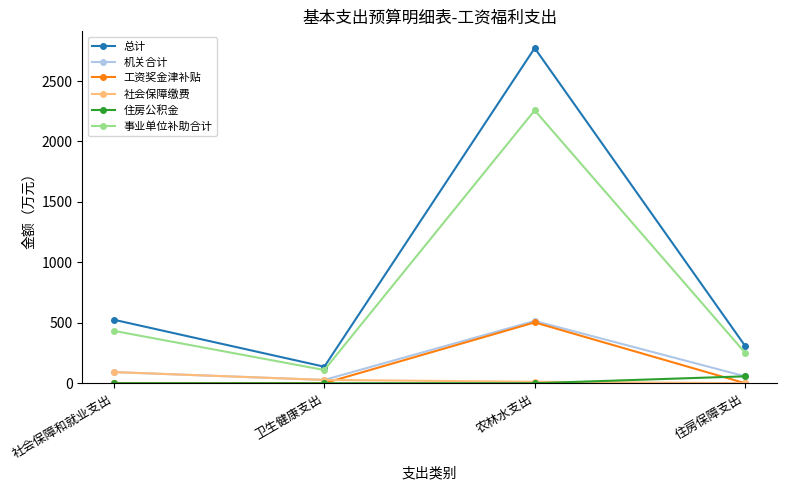

True or false: 社会保障缴费 has more than 1 points higher than both neighbors.

False